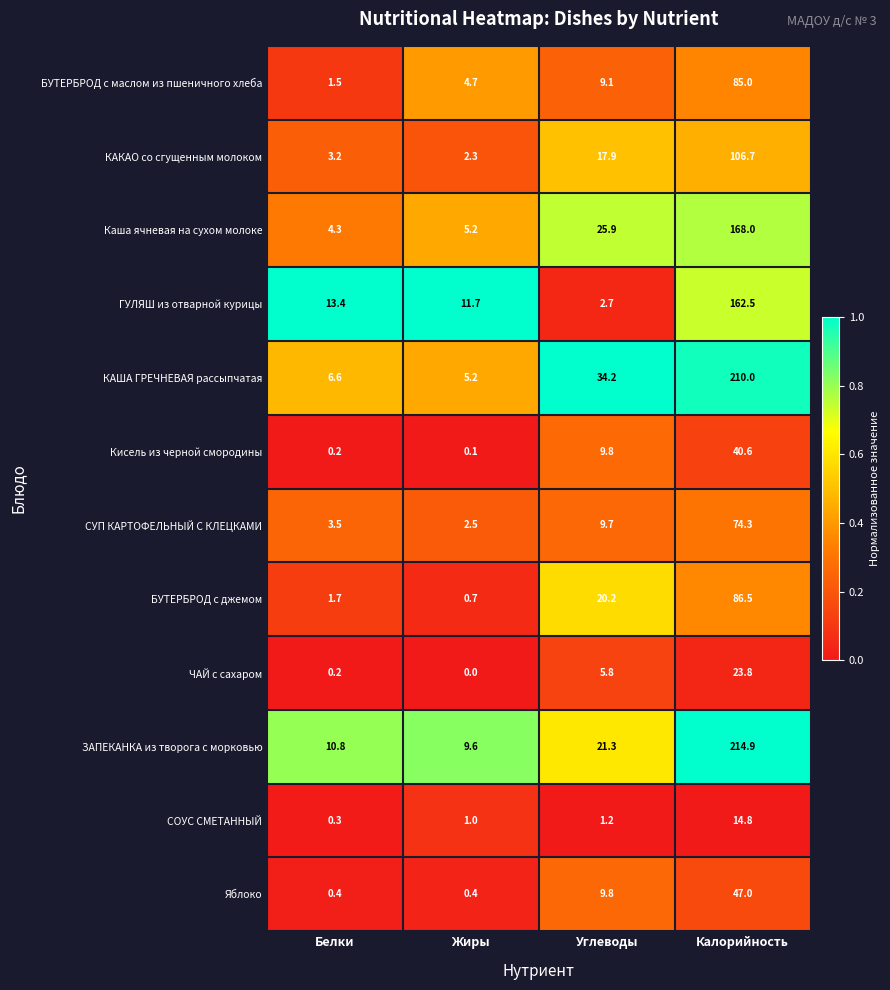

Where is БУТЕРБРОД с маслом из пшеничного хлеба nearest to the value 43?

Углеводы